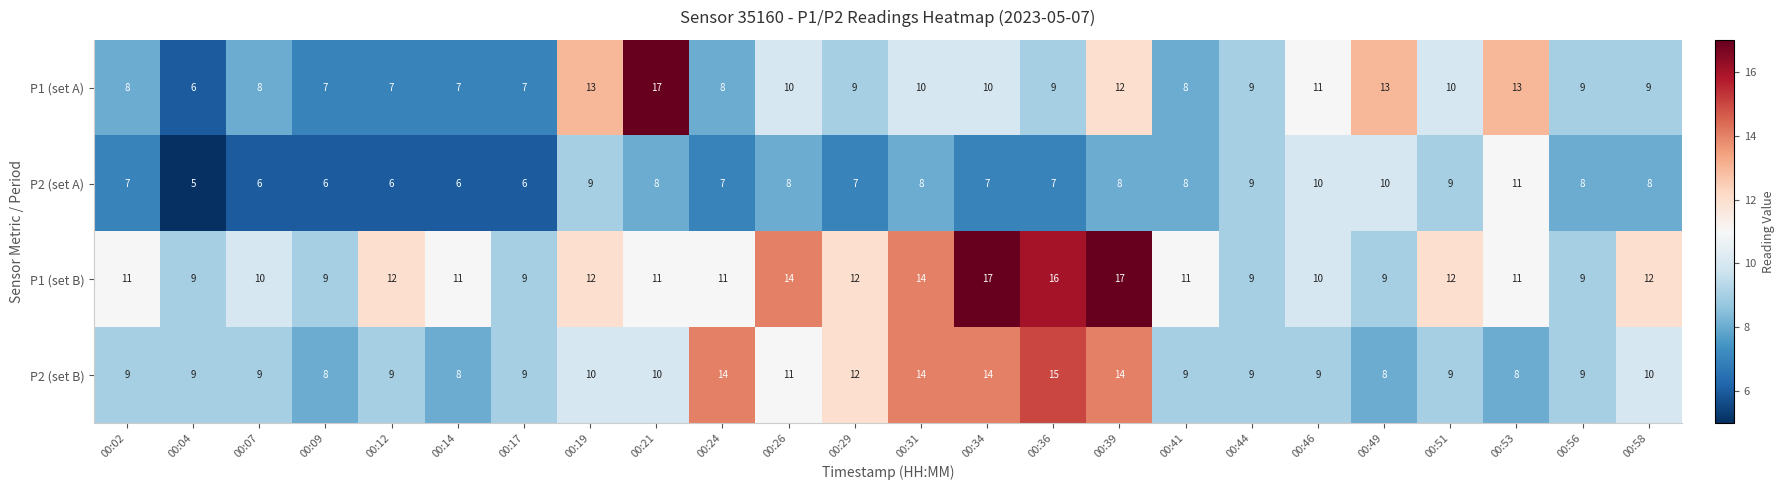

What is the total value across all series at 00:39?

51